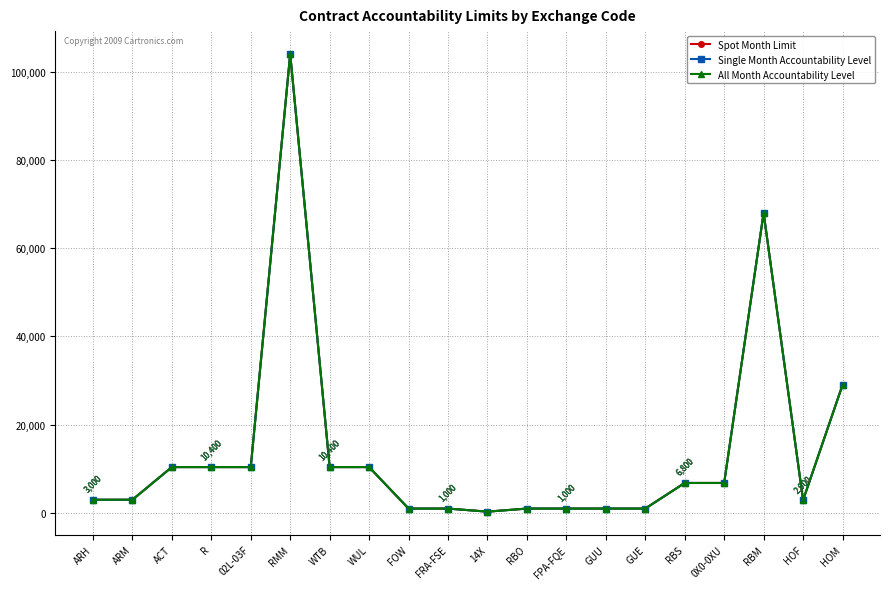

What is the difference between the All Month Accountability Level values at 14X and GUU?

700